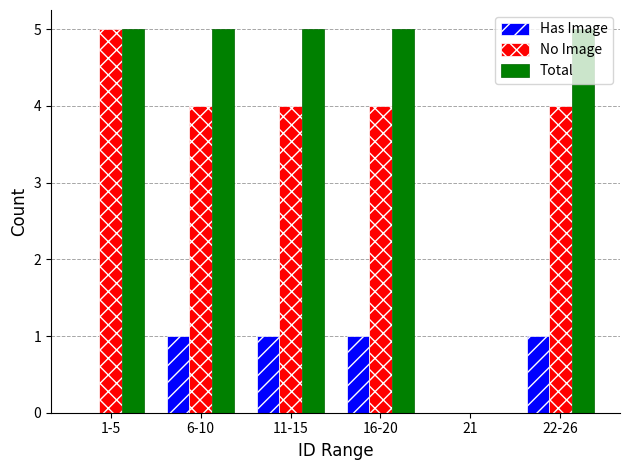

Between 6-10 and 21, which series saw the biggest shift?

Total